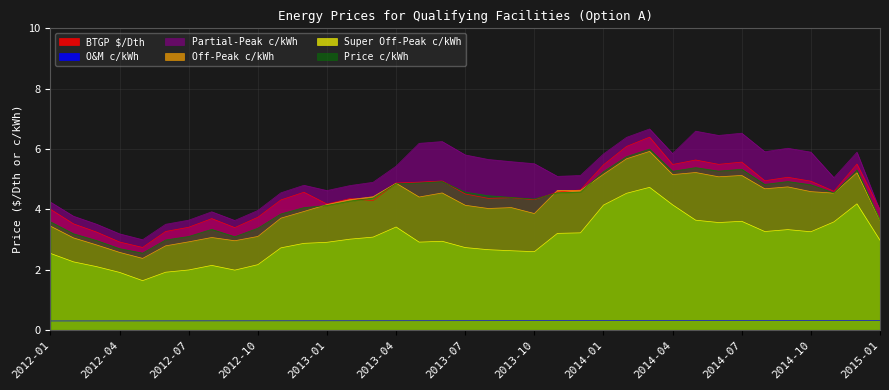

Between which two adjacent categories do Price c/kWh and Off-Peak c/kWh first intersect?

2012-12 and 2013-01